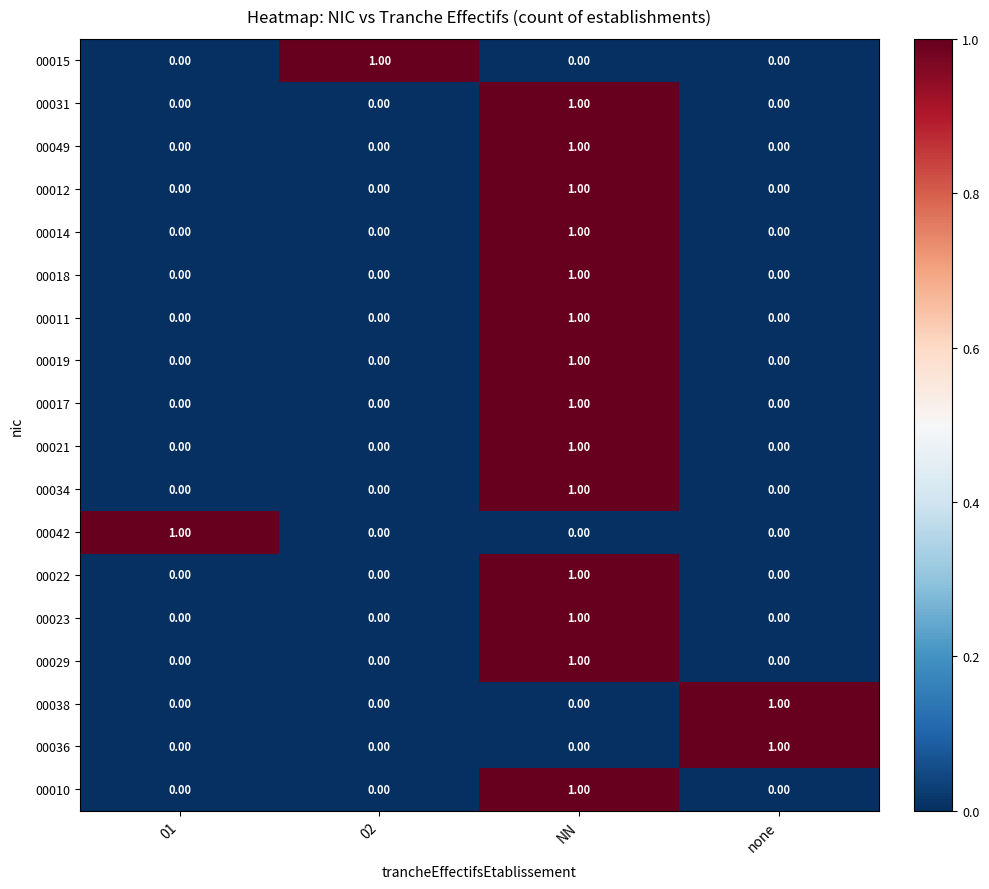

At which category is the sum across all series the highest?

NN